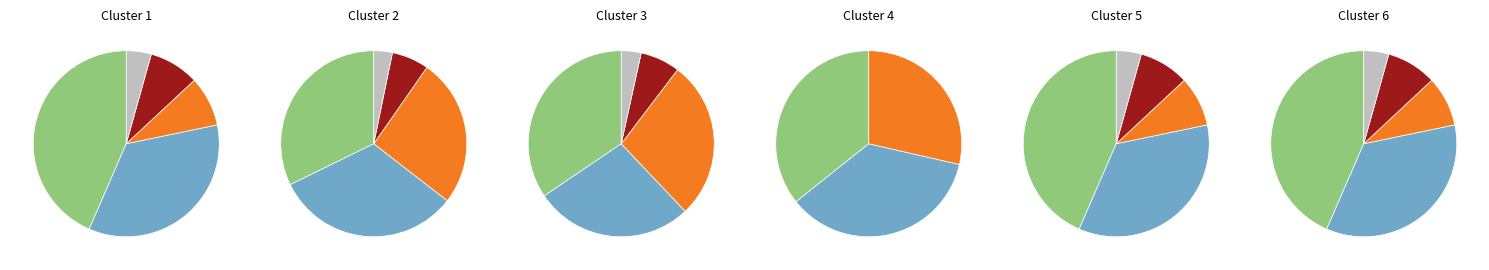

The 2016-06-16 19:58 slice represents 9% of the pie. True or false?

True